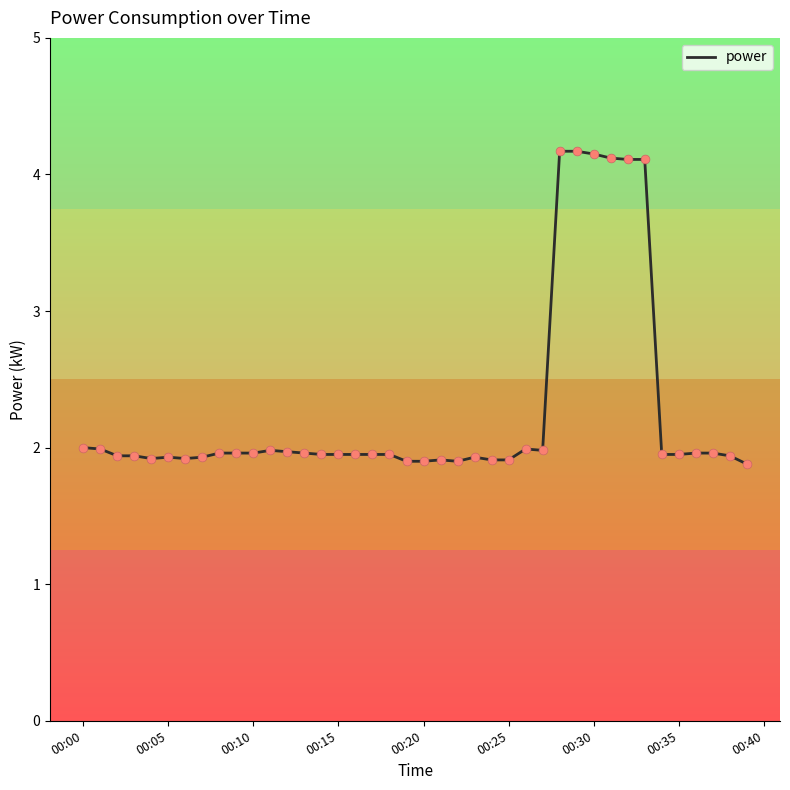

What is the difference between the maximum and minimum values?

2.3